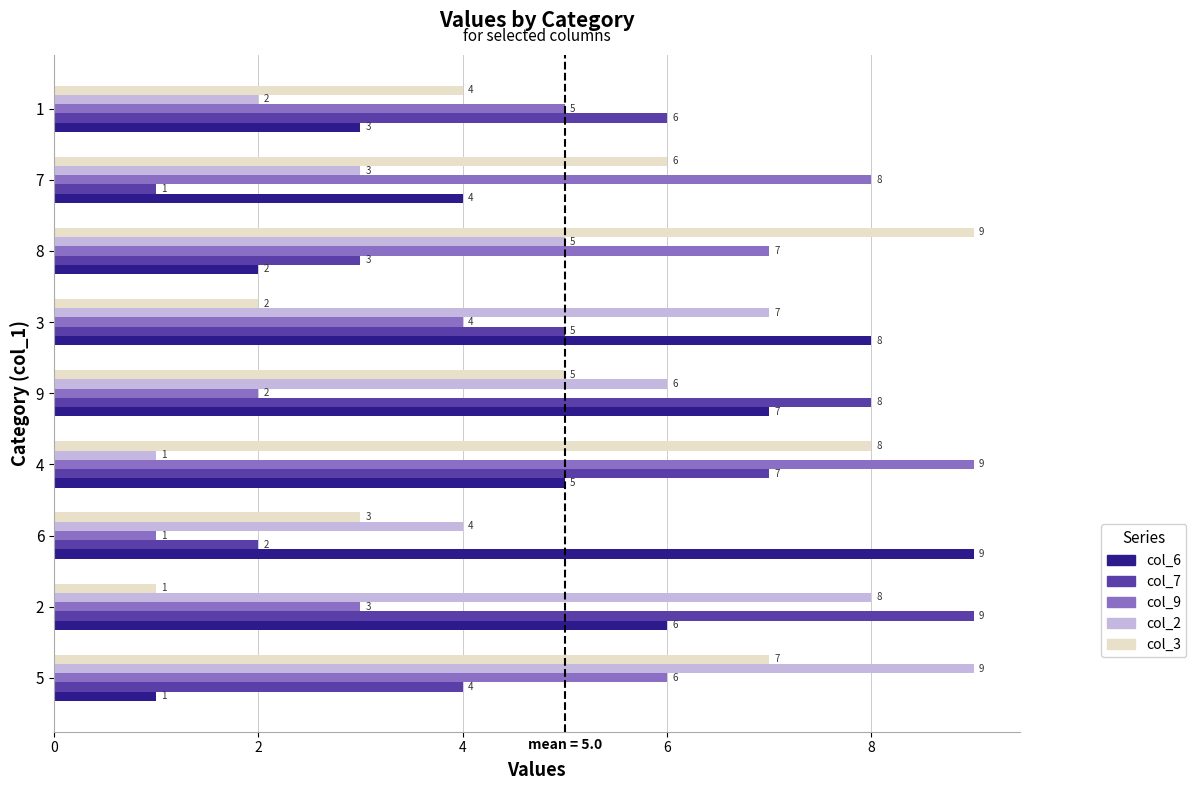

What is the spread (max minus min) of values at 5?

8